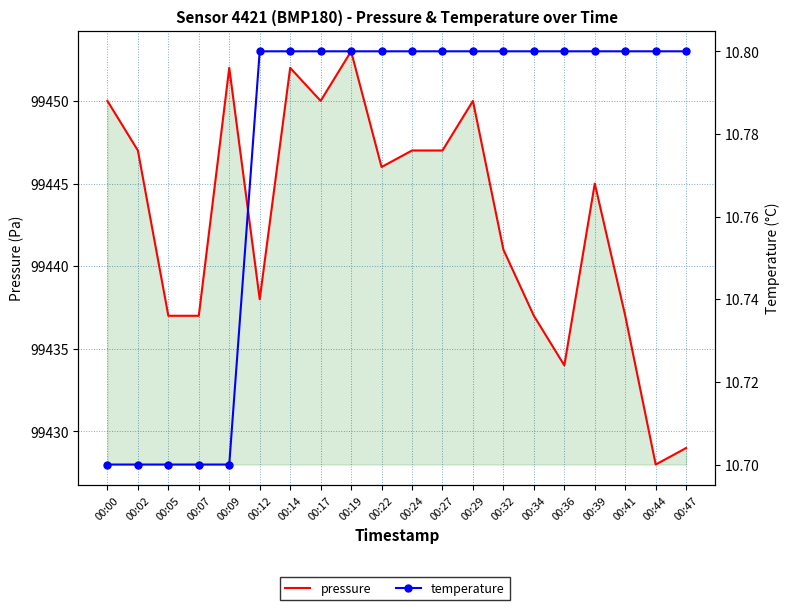

What are all the series names shown in the legend?

pressure, temperature